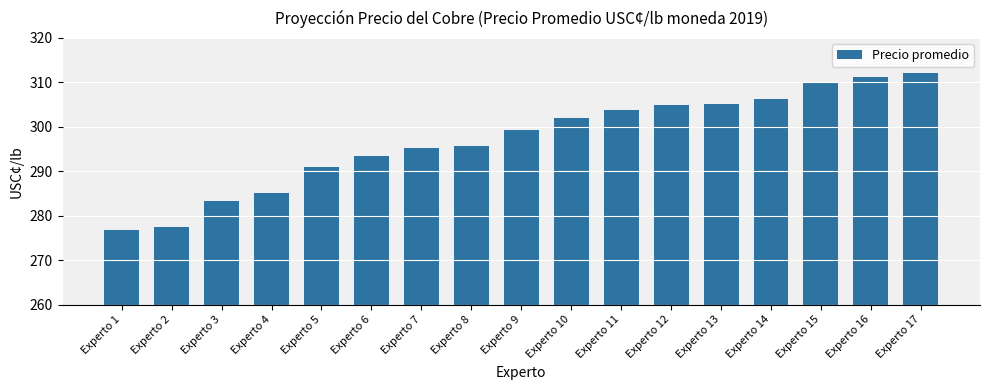

Is it true that the value at Experto 17 is 312.0?

True